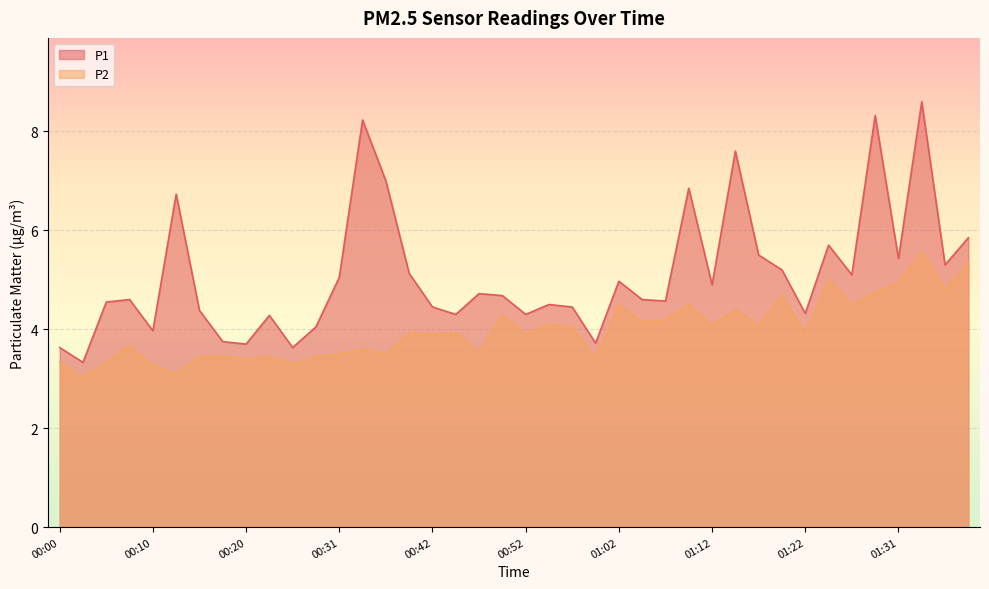

List the series in order of their peak value, lowest first.

P2, P1